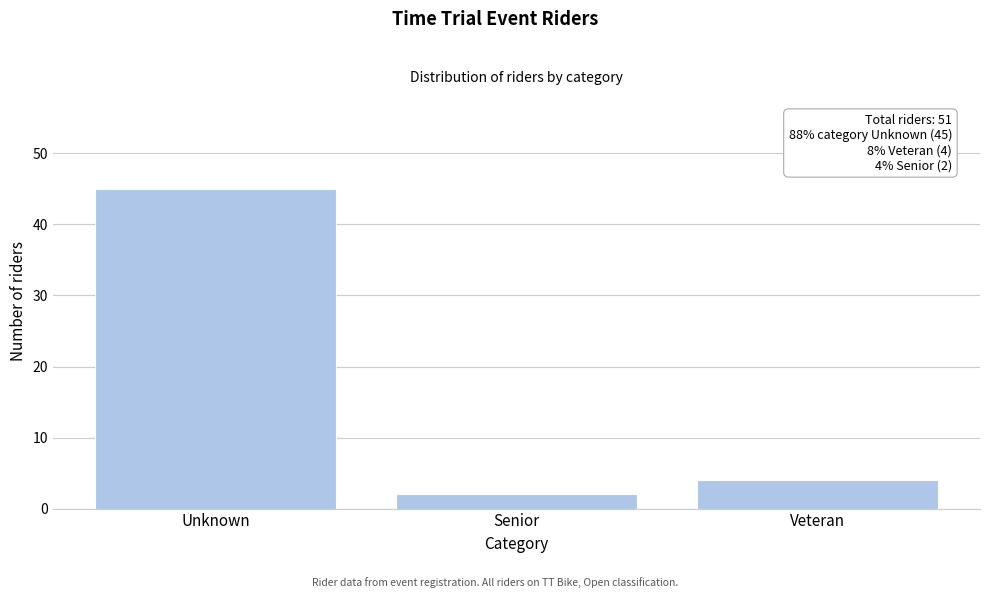

Reading right to left, extract all data points from this chart.

4	2	45